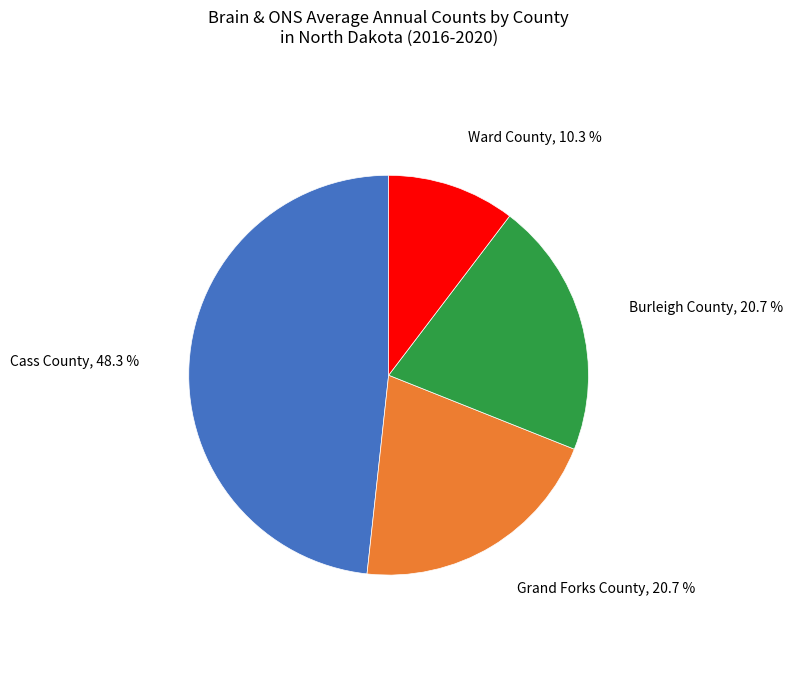

To the nearest percent, what is the average slice percentage?

25%